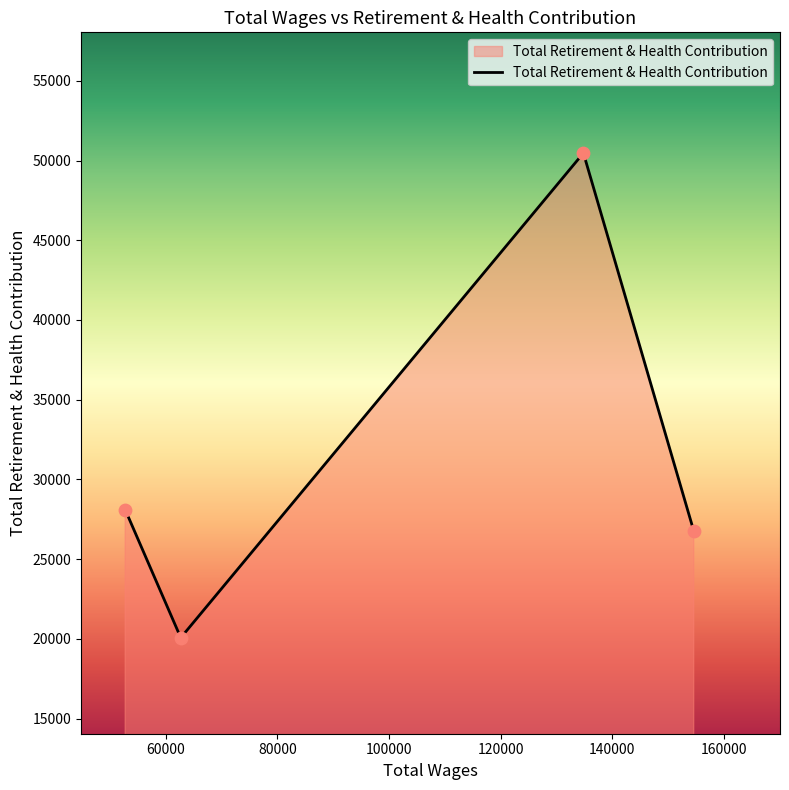

What is the maximum value shown in the chart?

50471